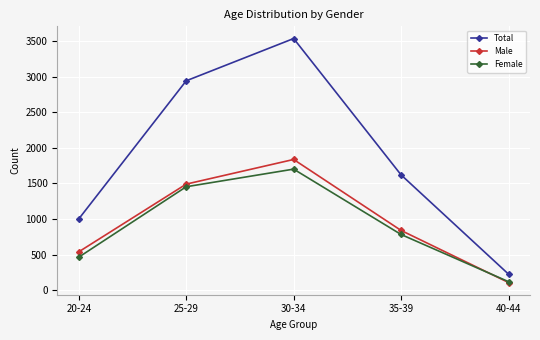

What is the difference between the Total values at 35-39 and 30-34?

1919